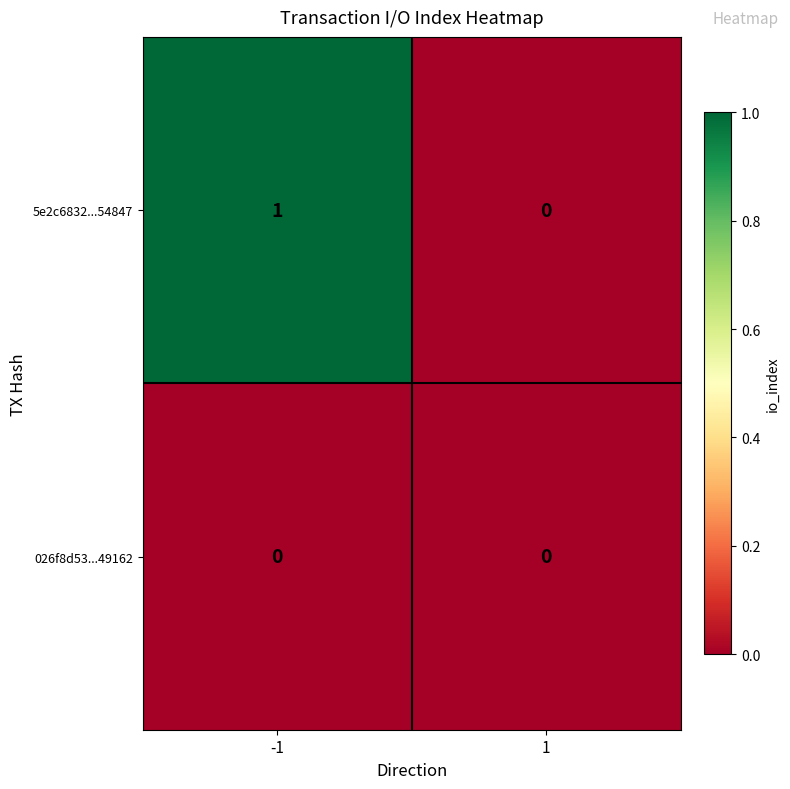

Reading left to right, extract all data points from this chart.

5e2c6832...54847: -1=1	1=0
026f8d53...49162: -1=0	1=0